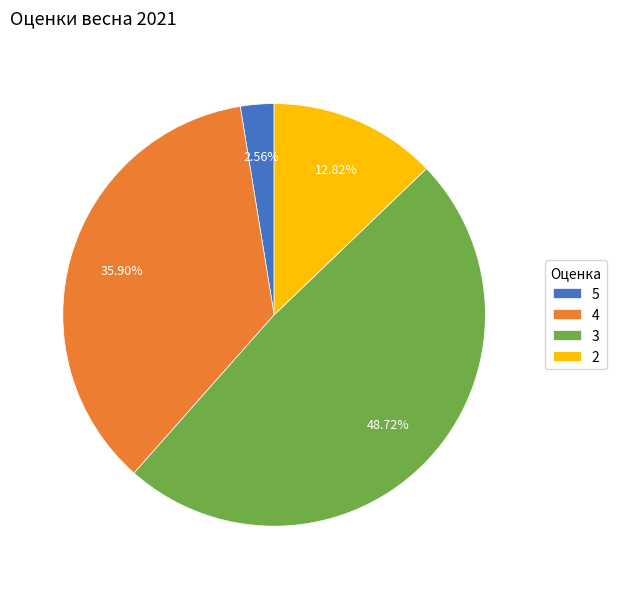

Is 3 the majority of the pie?

No